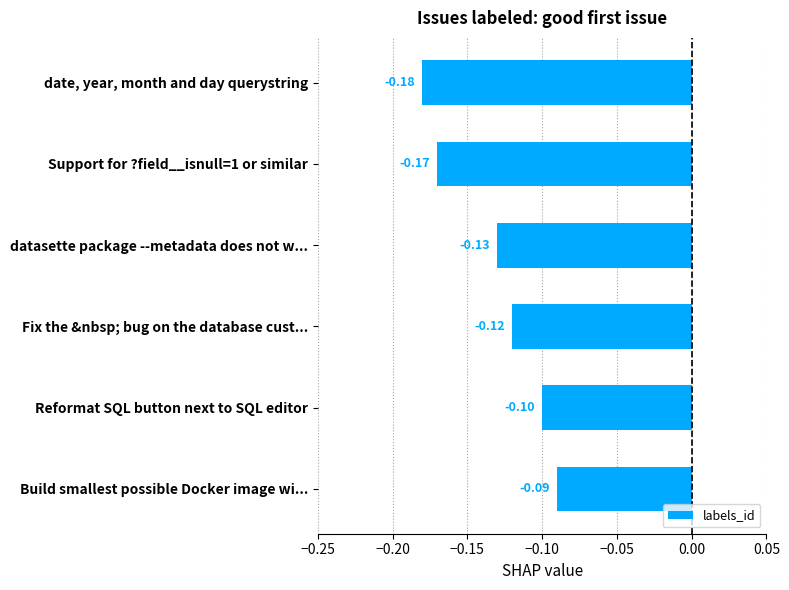

Which category has the highest value across all series?

Build smallest possible Docker image wi...